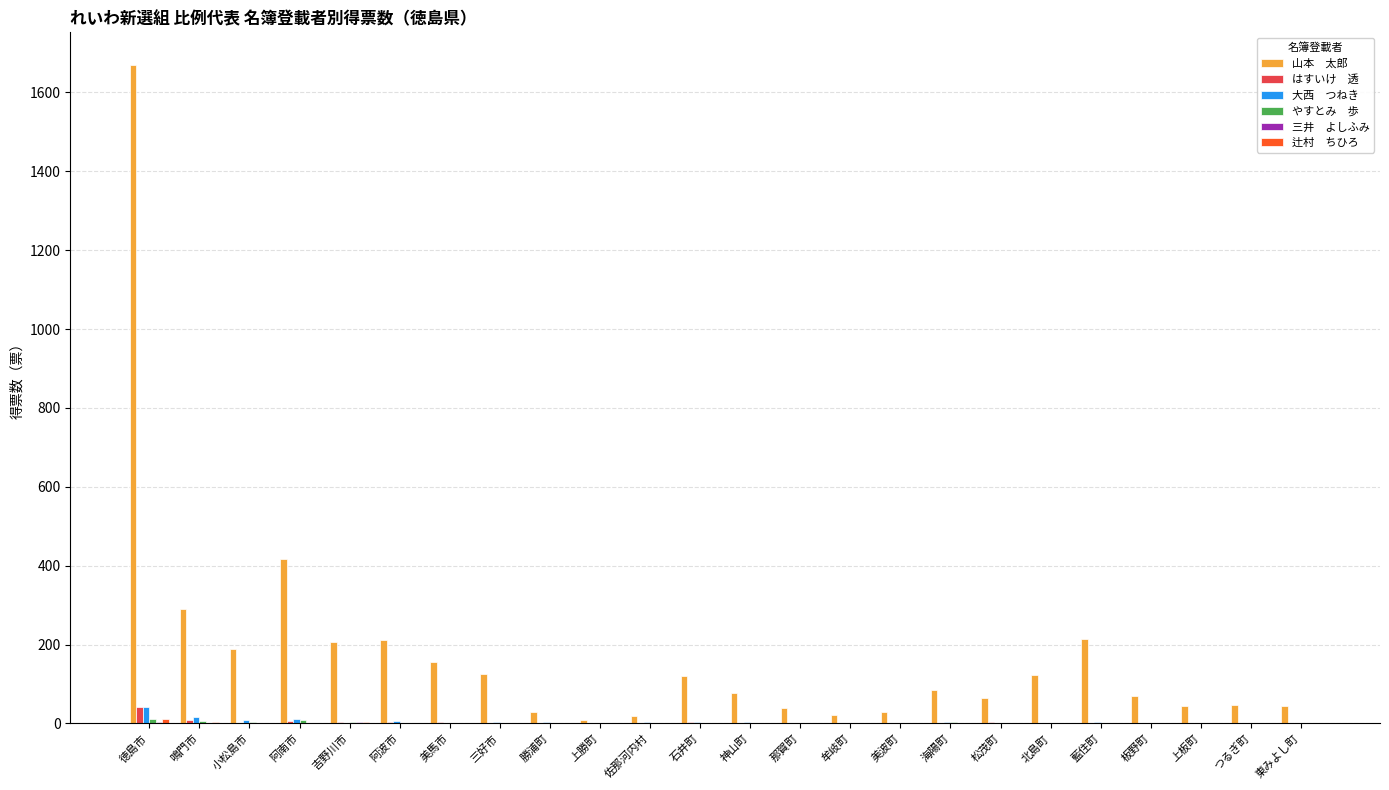

Does the chart contain stacked bars?

No